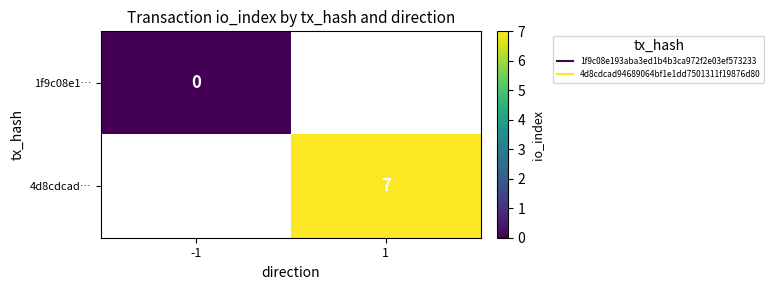

Which label corresponds to the smallest value in the chart?

-1